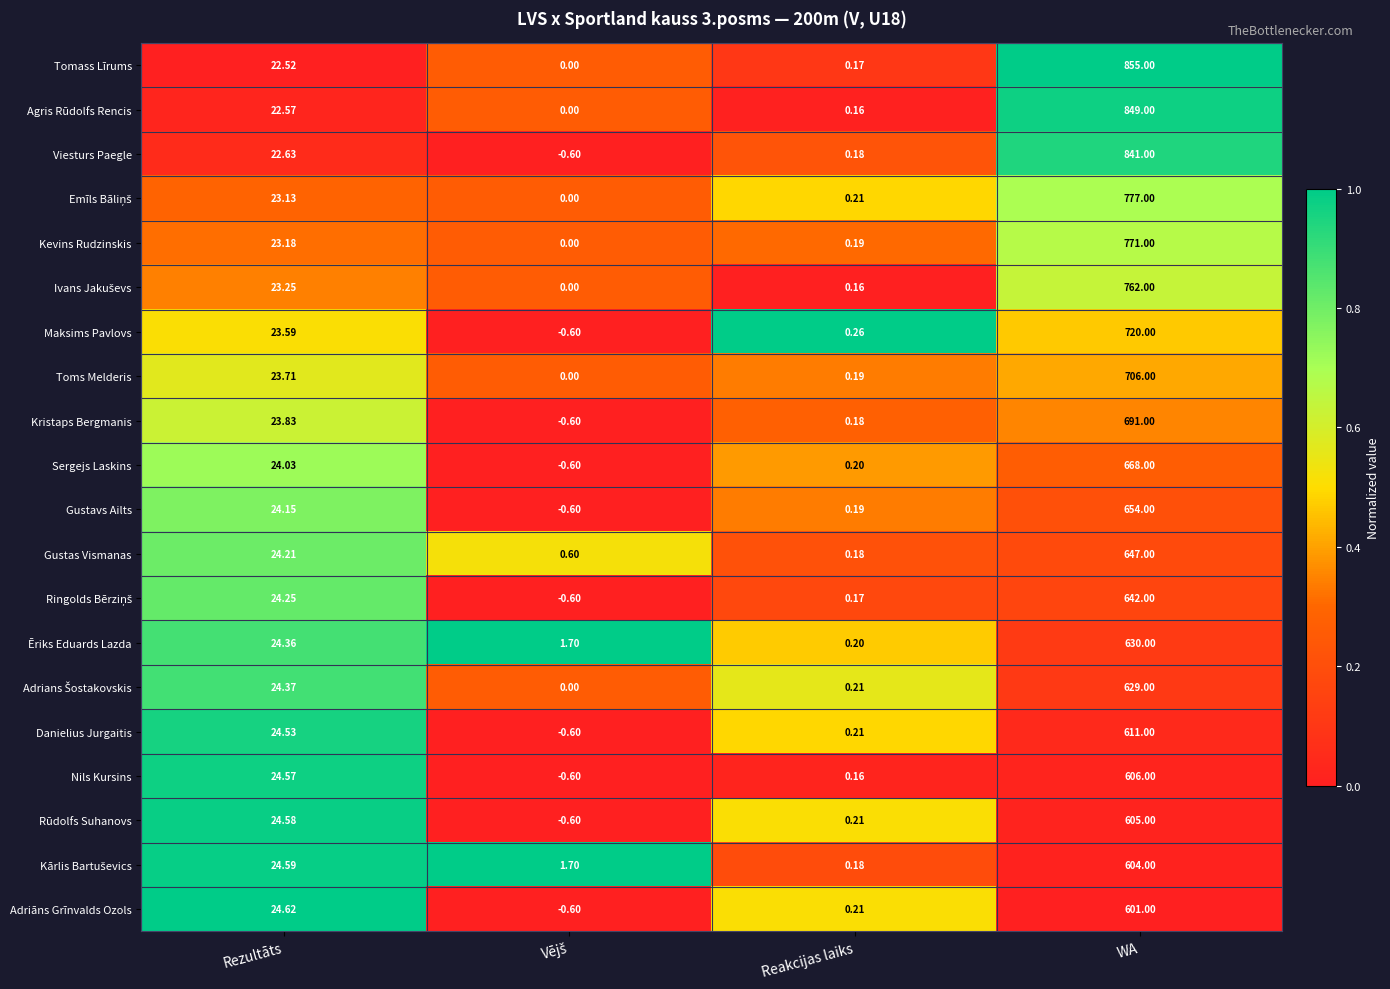

Where does the Kevins Rudzinskis series first go above 23?

Rezultāts